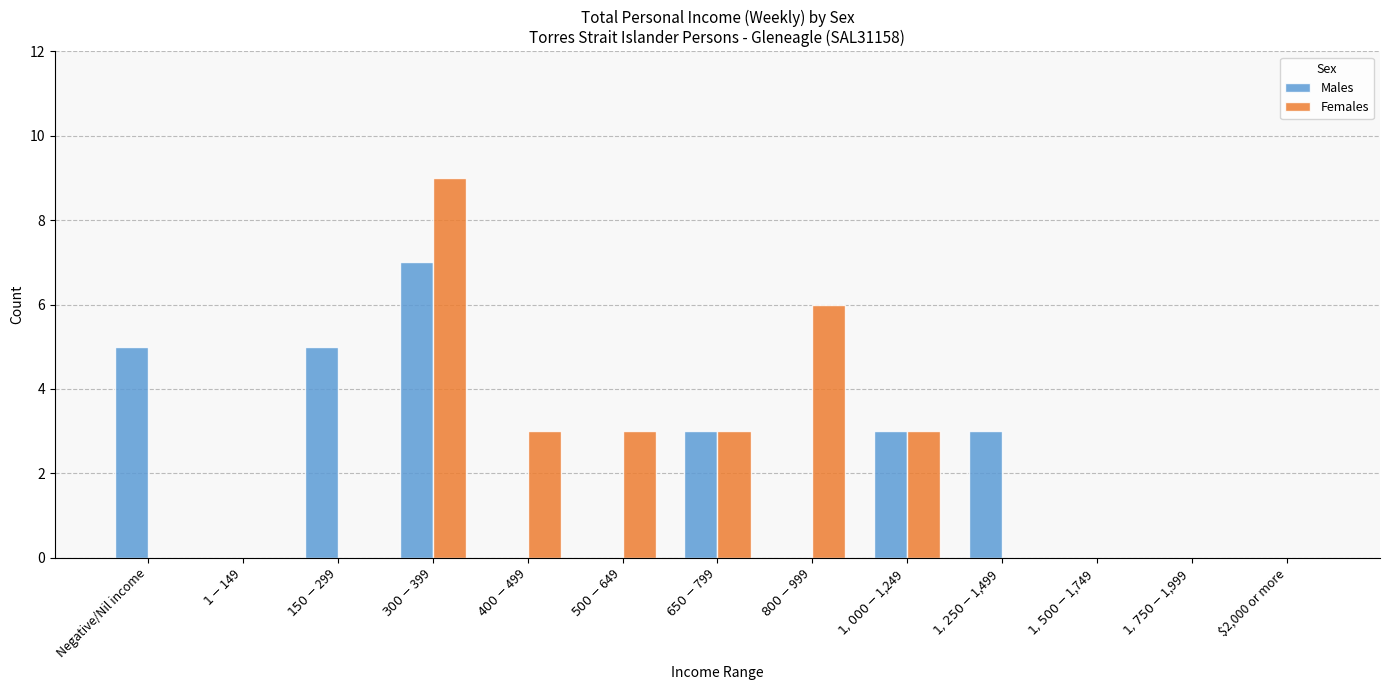

What is the sum of all Females values?

27